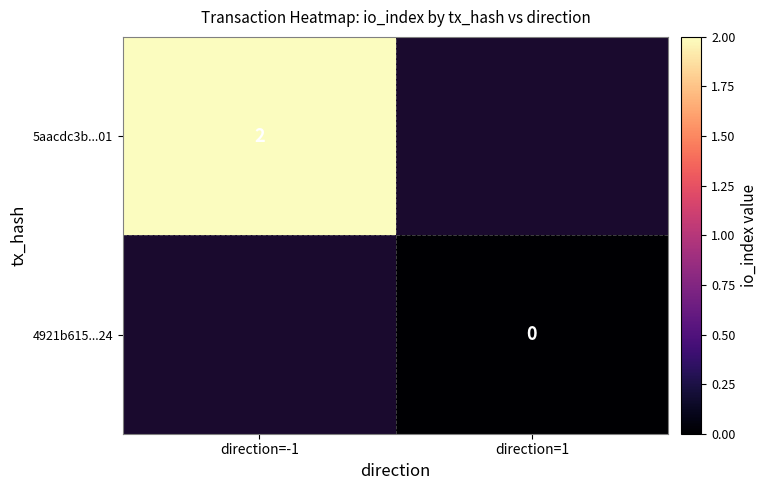

The 5aacdc3b...01 series shows 3 at direction=-1. True or false?

False